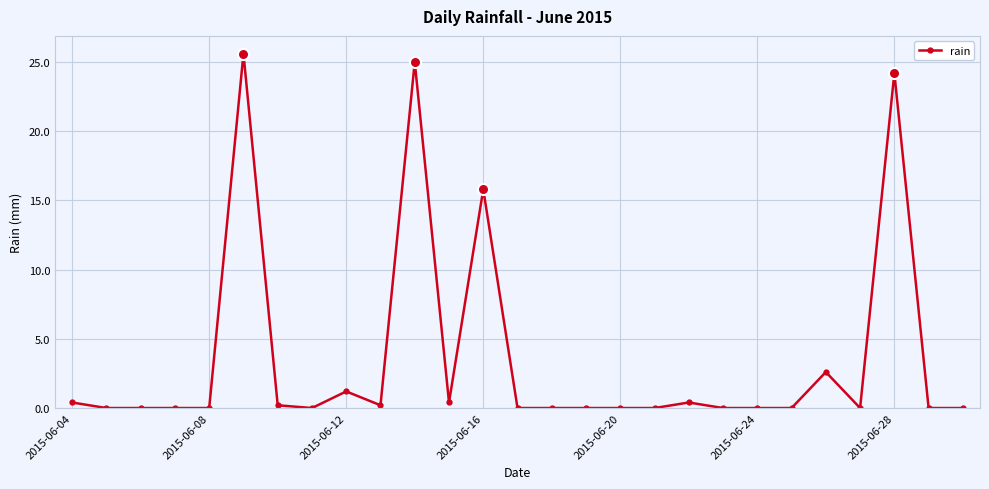

True or false: there are more than 2 points higher than both neighbors.

True